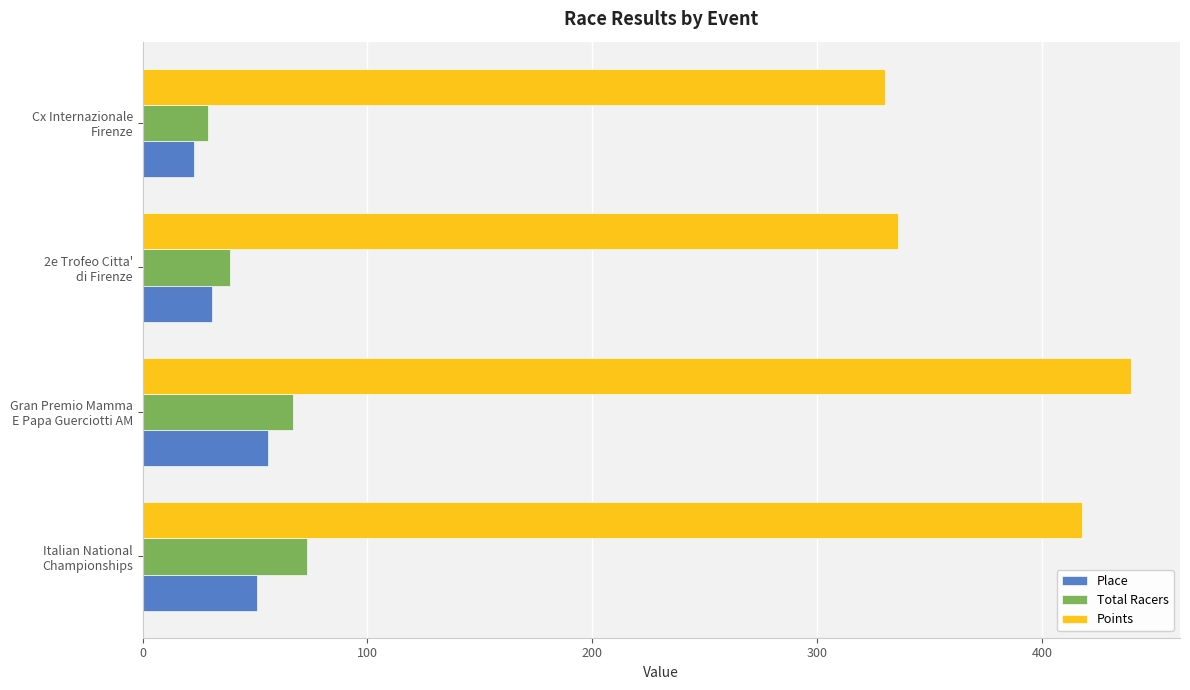

Which series has the largest total across all categories?

Points